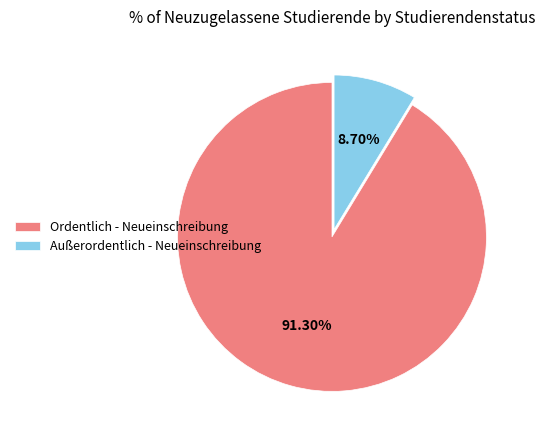

Which category has the biggest portion of the pie?

Ordentlich - Neueinschreibung